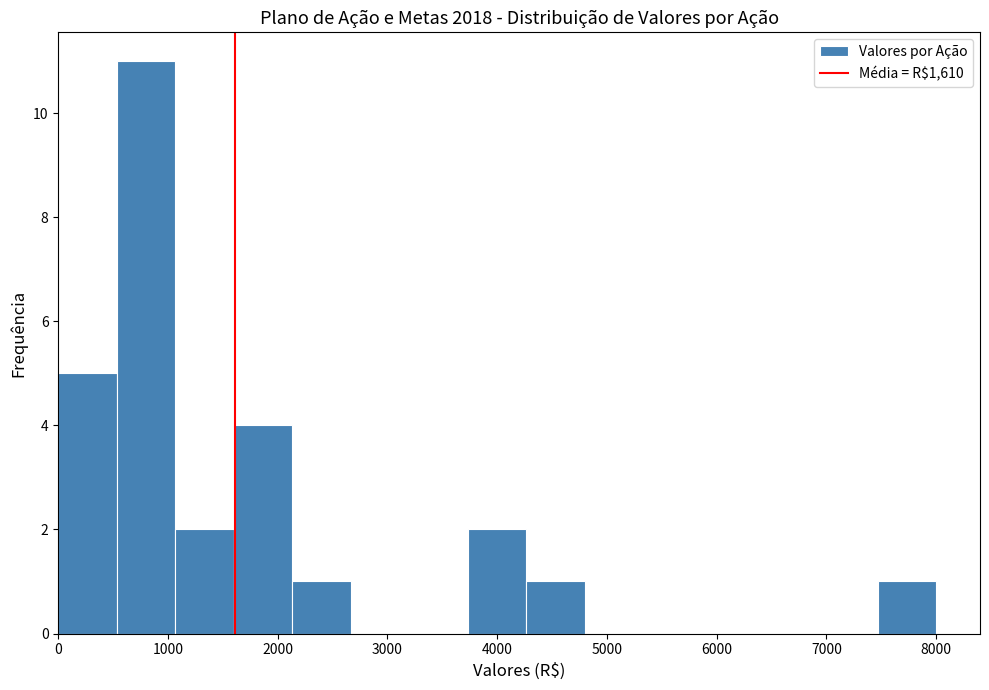

Over which range of the x-axis is the bar tallest?

500 to 1100